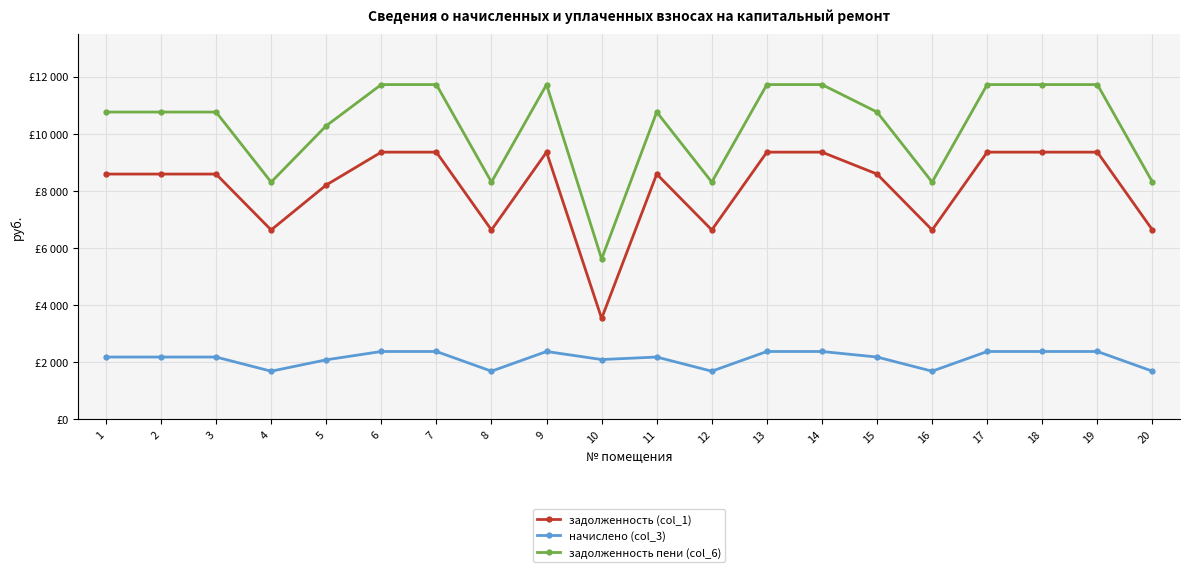

What is the value of the начислено (col_3) point at the 11th from the left?

2172.4